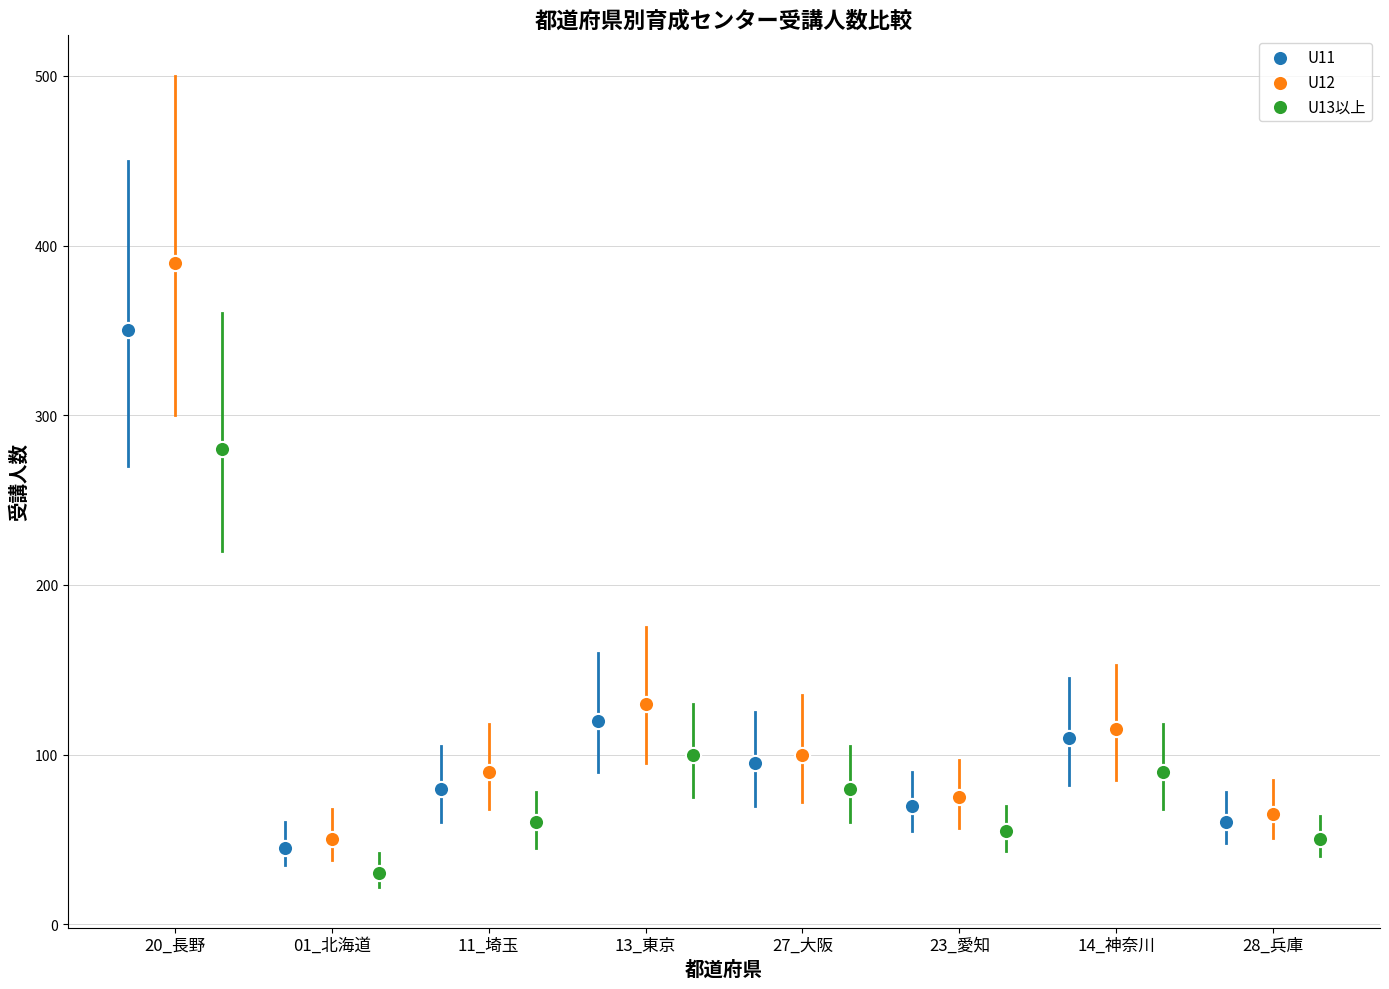

Which series contains the highest Y value?

U12